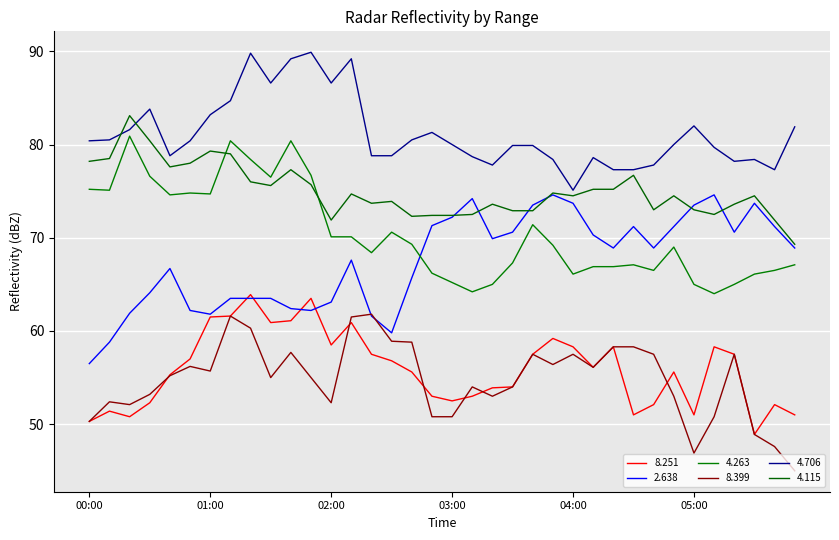

How many lines are shown in the chart?

6